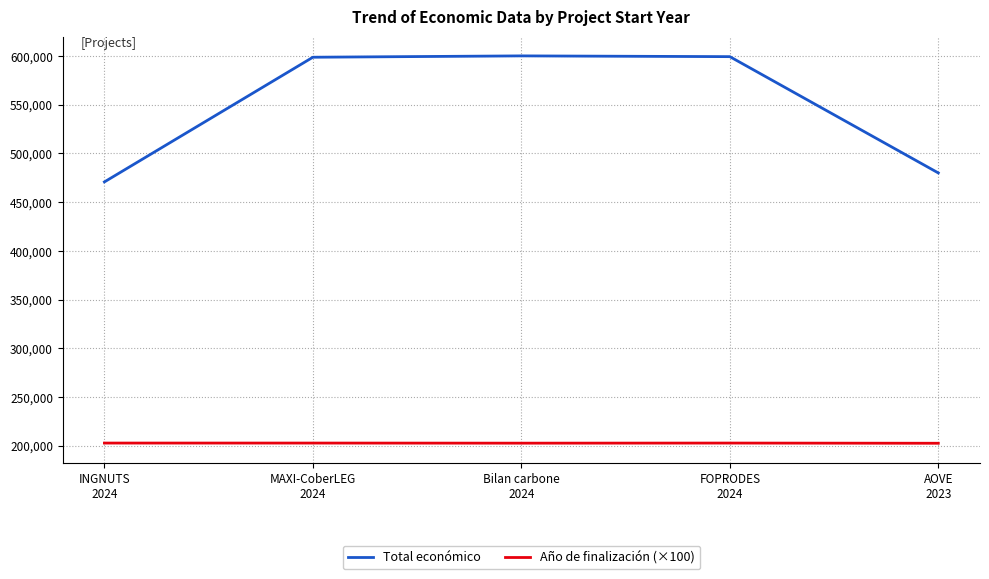

List the series in order of their overall mean, highest first.

Total económico, Año de finalización (×100)